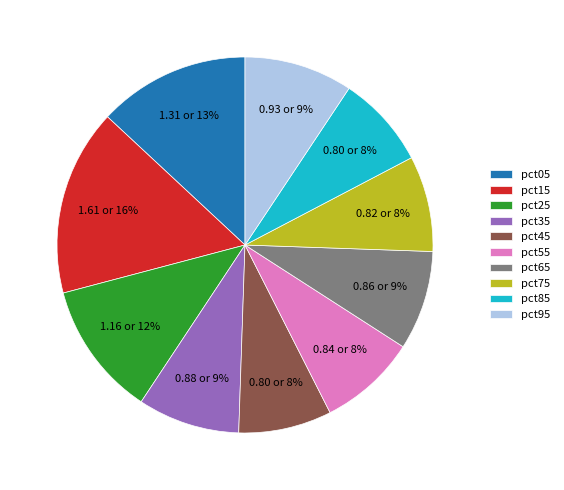

To the nearest percent, what portion does pct45 represent?

8%